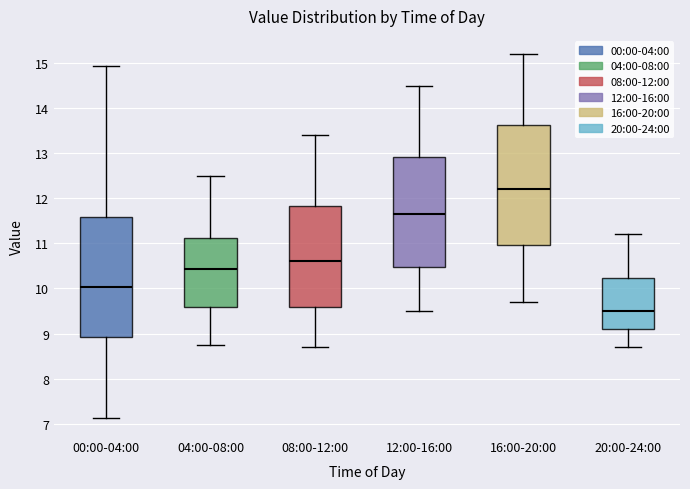

Which box has the lowest median line?

20:00-24:00